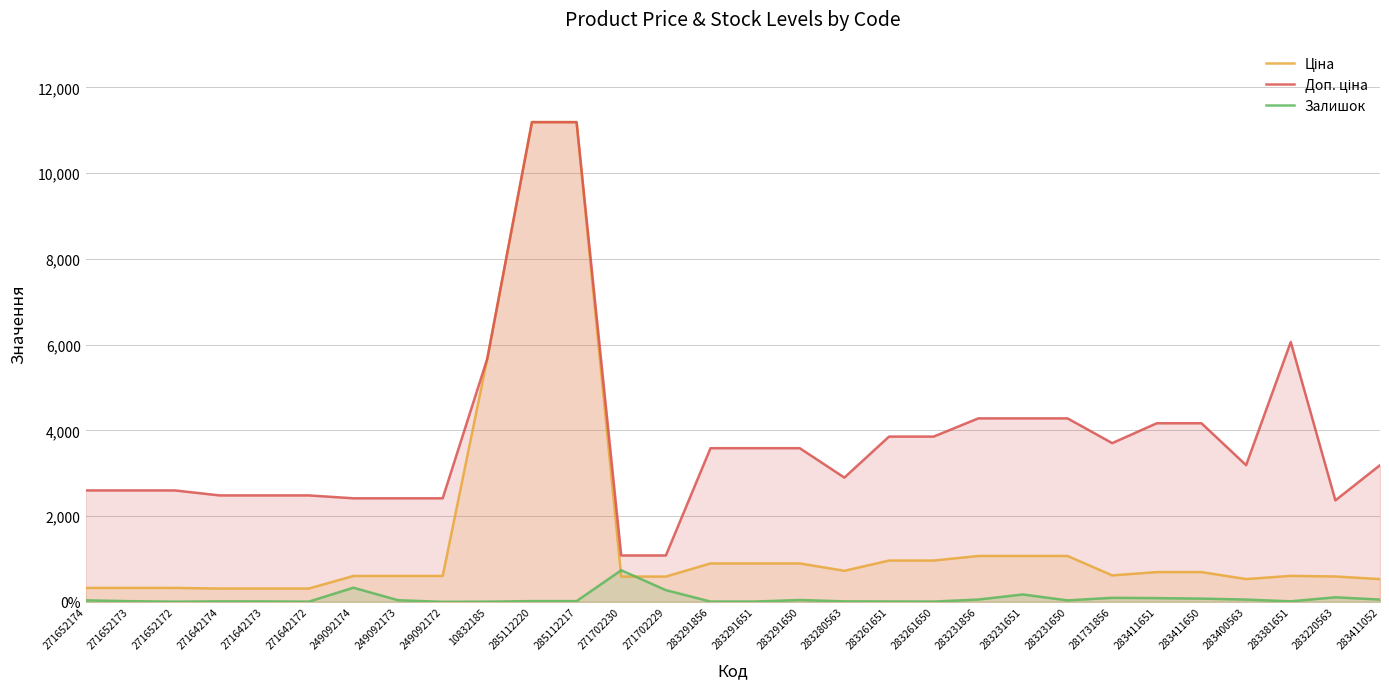

What are all the series names shown in the legend?

Ціна, Доп. ціна, Залишок